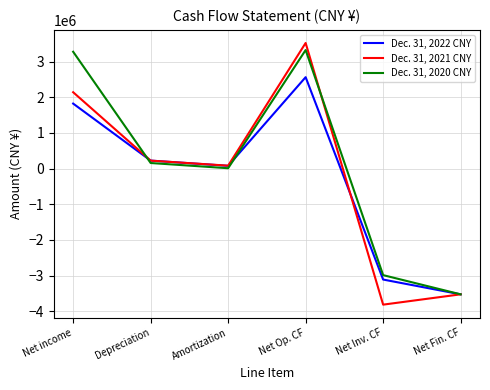

At which category does Dec. 31, 2020 CNY reach its first local peak?

Net Op. CF